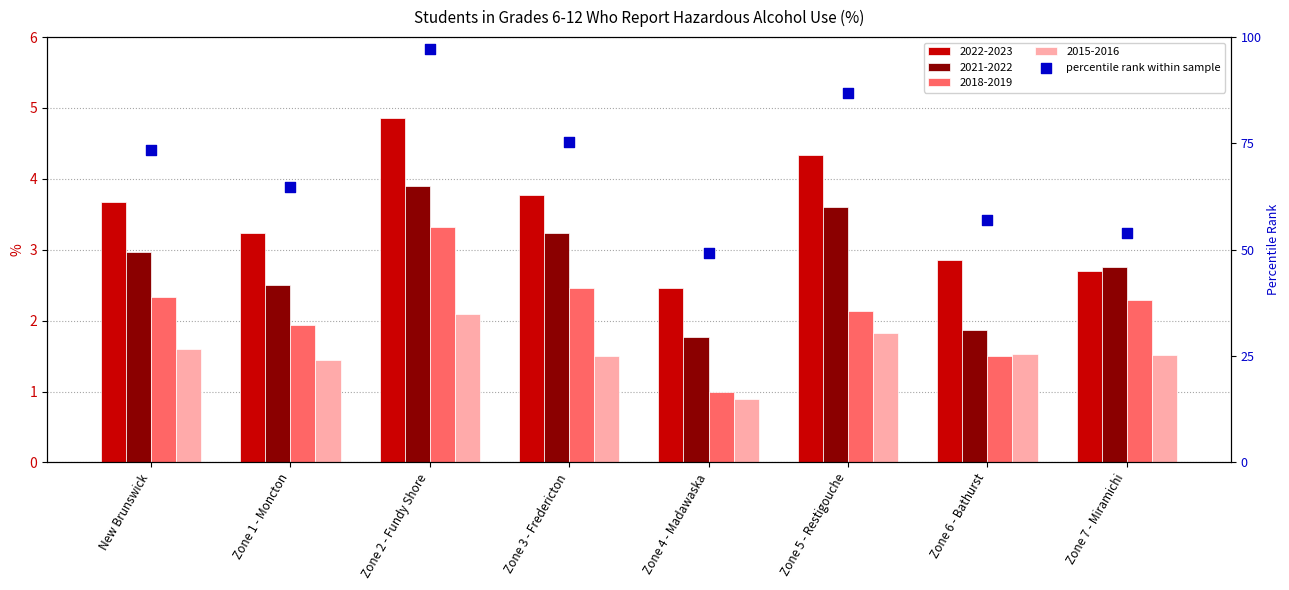

Between Zone 2 - Fundy Shore and Zone 1 - Moncton, which is larger?

Zone 2 - Fundy Shore